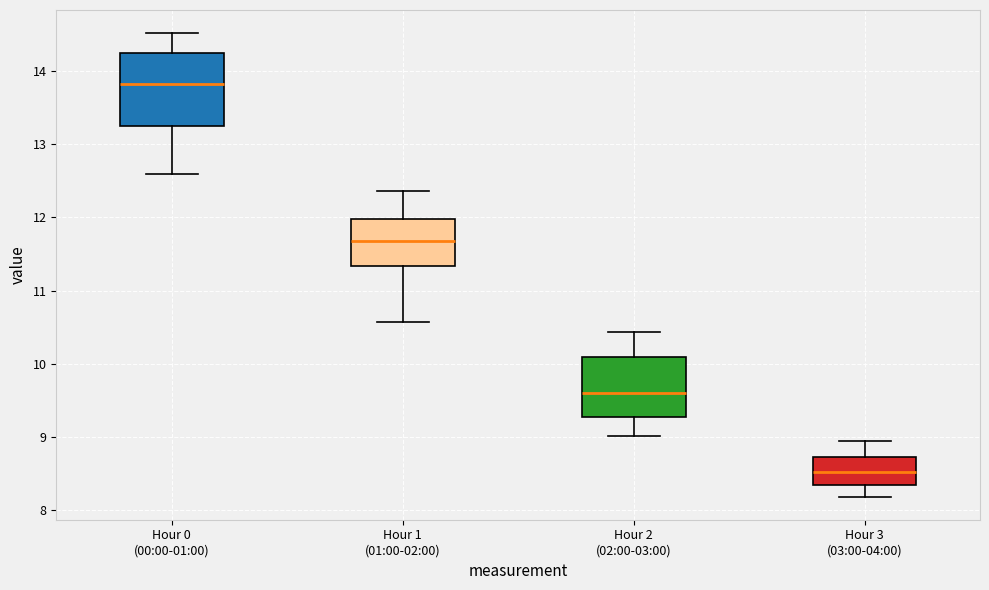

Reading left to right, read every box against the y-axis: the position of its median line, the range the box covers, and the ends of its whiskers. The values are not printed on the chart, so give them approximately, as read against the axis.

Hour 0 (00:00-01:00): median 13.8, box 13.2 to 14.2, whiskers 12.6 to 14.5
Hour 1 (01:00-02:00): median 11.7, box 11.3 to 12.0, whiskers 10.6 to 12.4
Hour 2 (02:00-03:00): median 9.6, box 9.3 to 10.1, whiskers 9.0 to 10.4
Hour 3 (03:00-04:00): median 8.5, box 8.4 to 8.7, whiskers 8.2 to 9.0